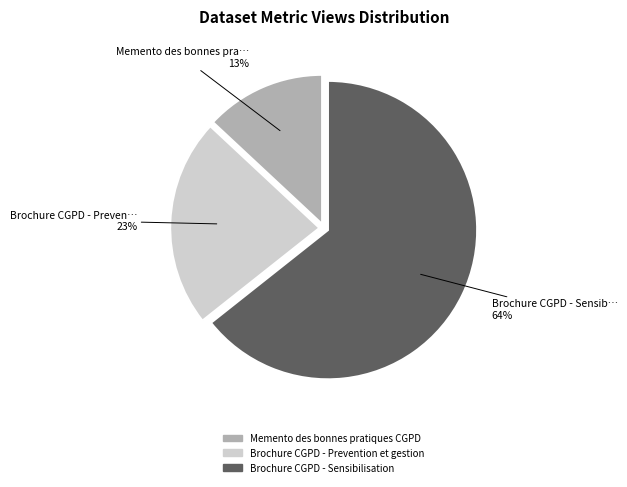

To the nearest percent, what is the average slice percentage?

33%